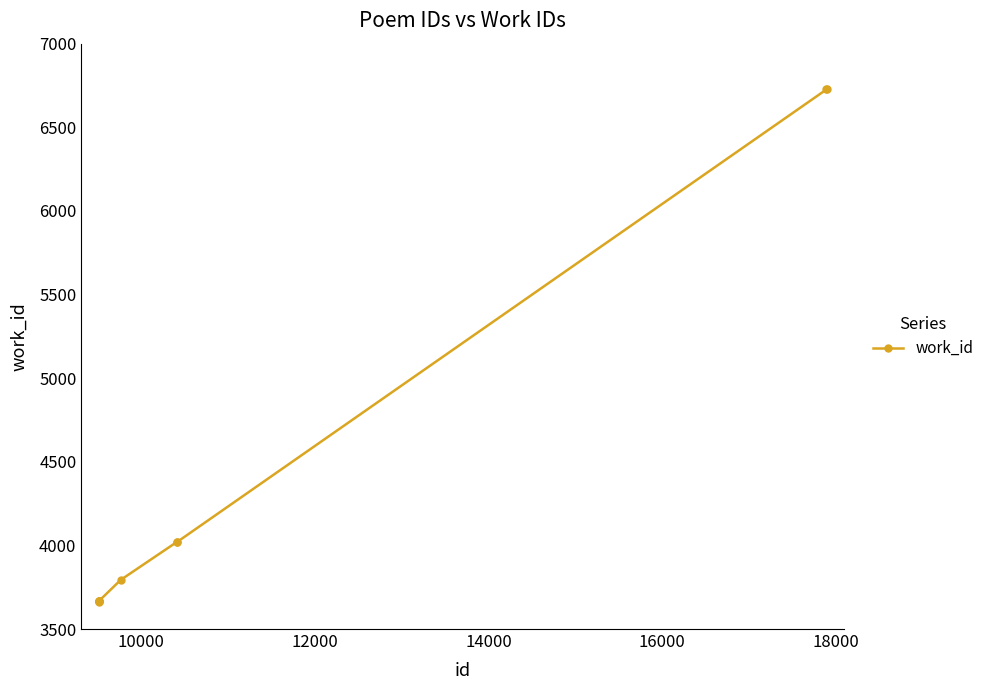

What is the sum of all values?

43619